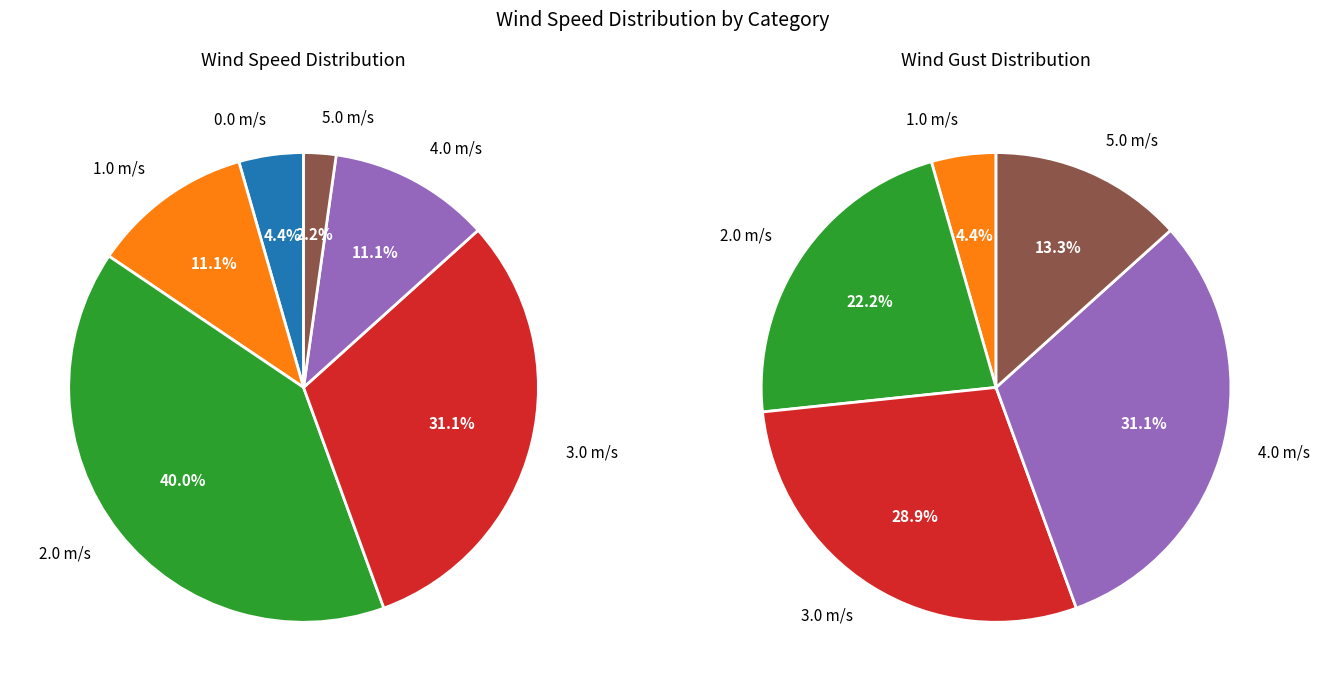

Is it true that 1.0 is 17% of the pie?

False